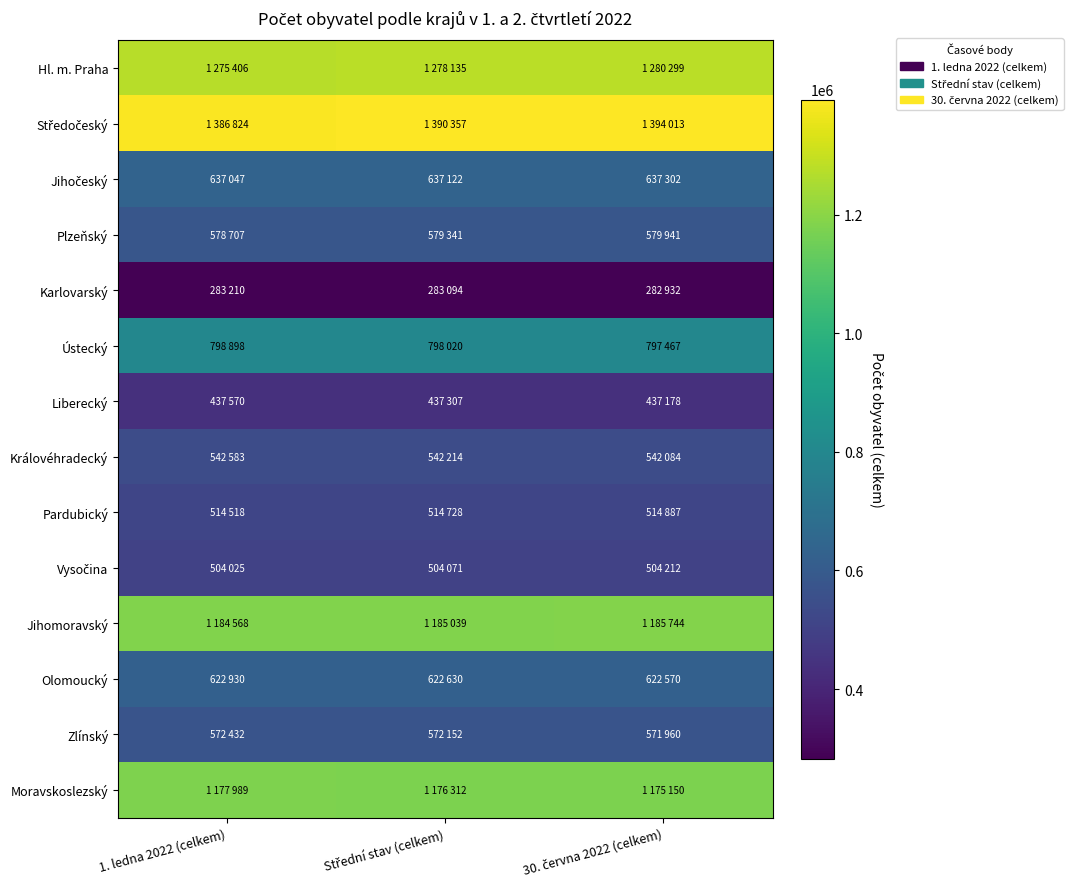

Which series has the largest total across all categories?

Středočeský